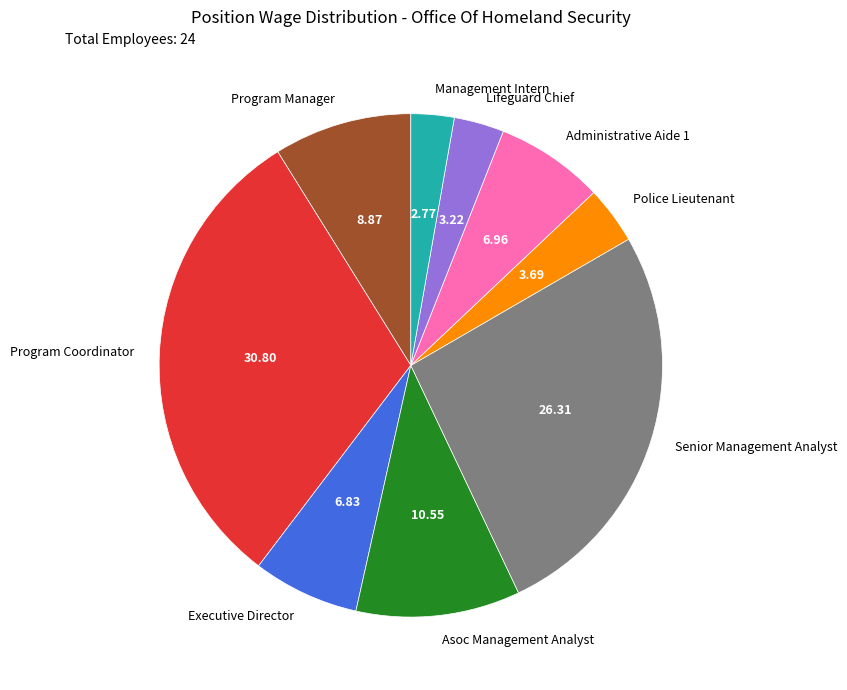

What is the largest slice in the pie chart?

Program Coordinator